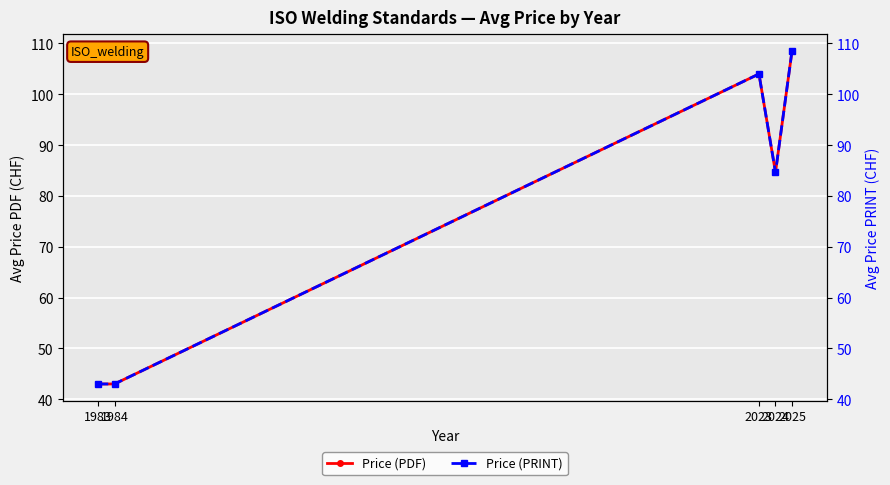

How many values in the Price (PDF) series exceed 84?

3